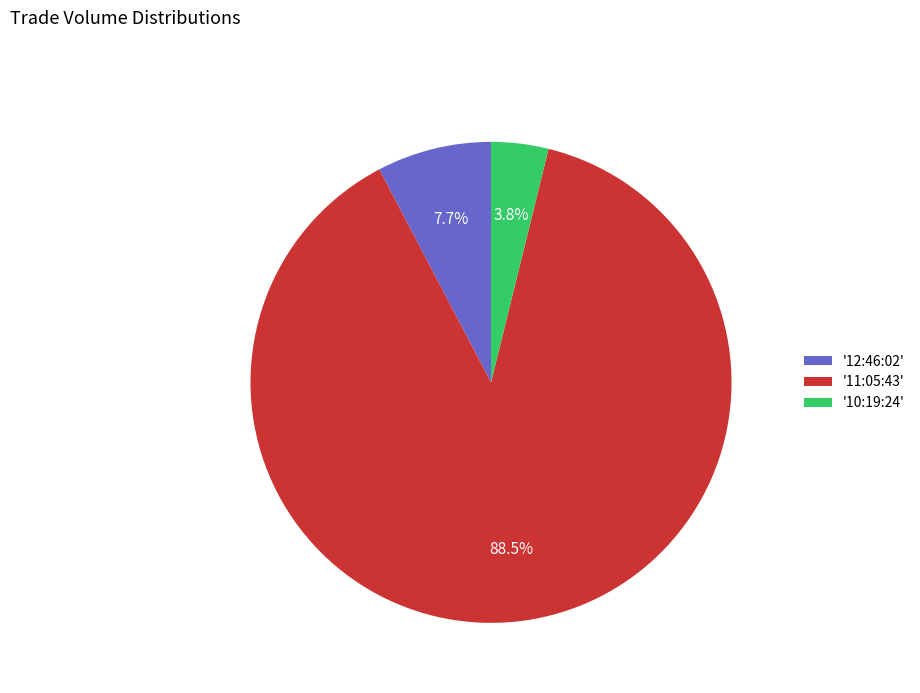

Which slice is the smallest?

'10:19:24'